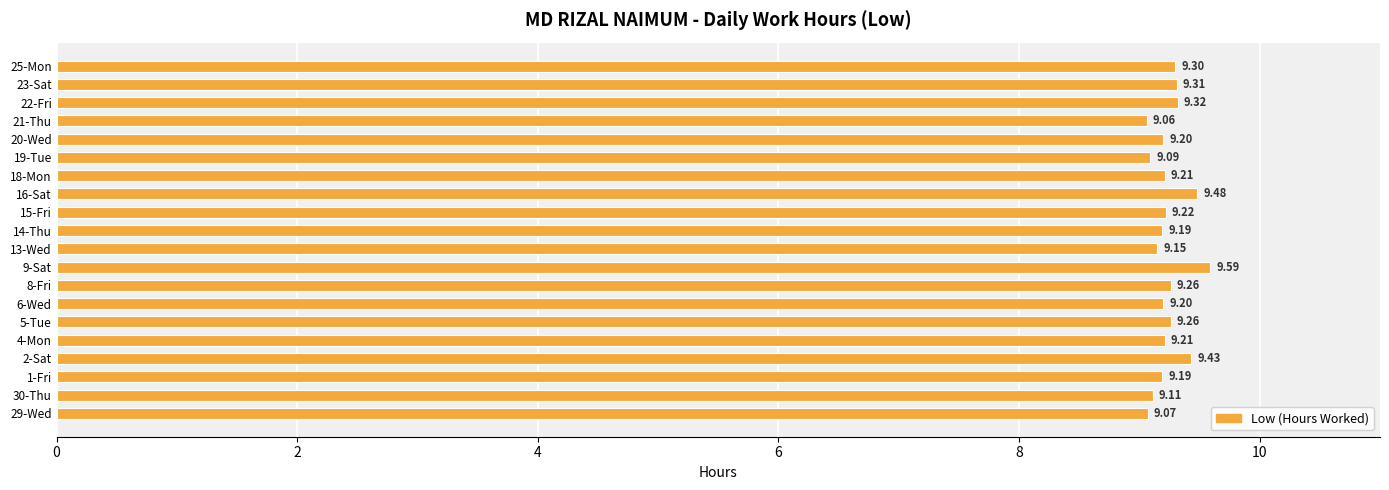

What is the change in value from 9-Sat to 14-Thu?

-0.4